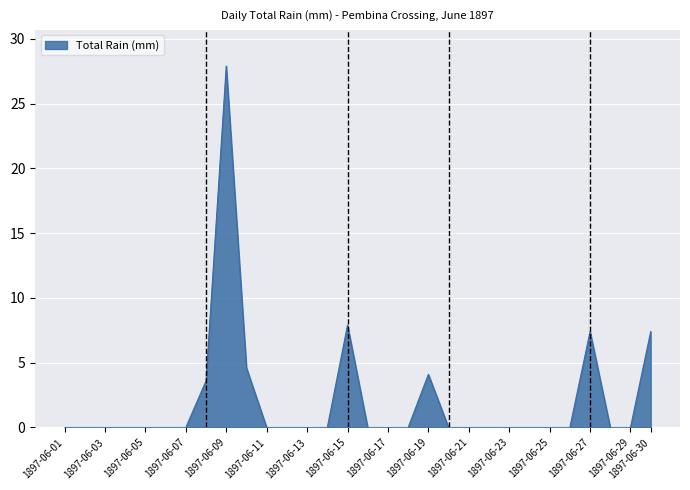

What is the difference between the maximum and minimum values?

27.9